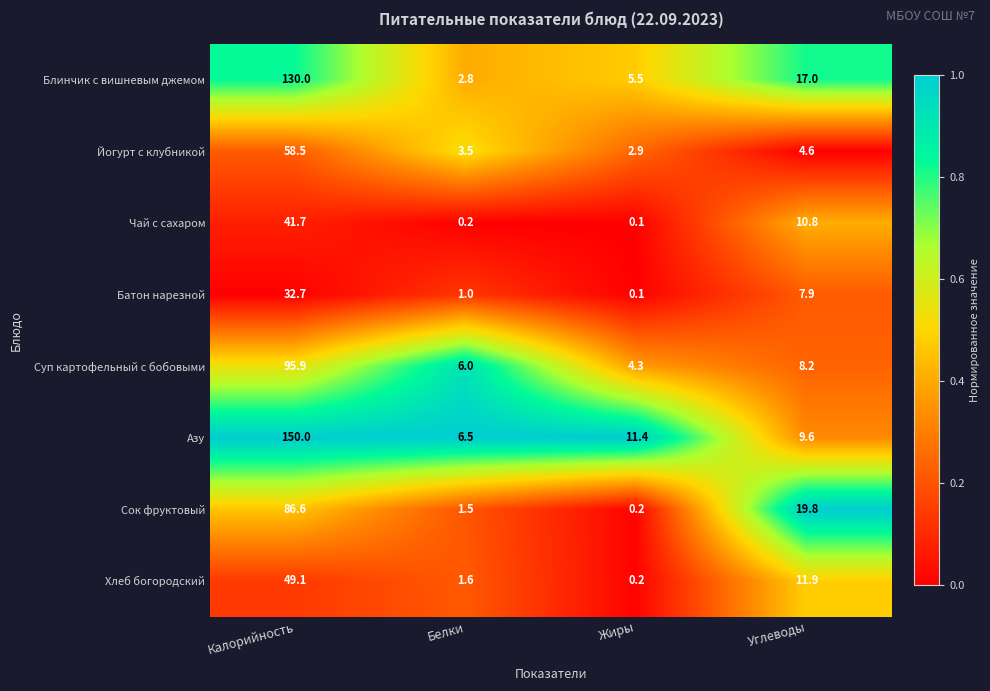

Between Белки and Жиры, which series saw the biggest shift?

Азу